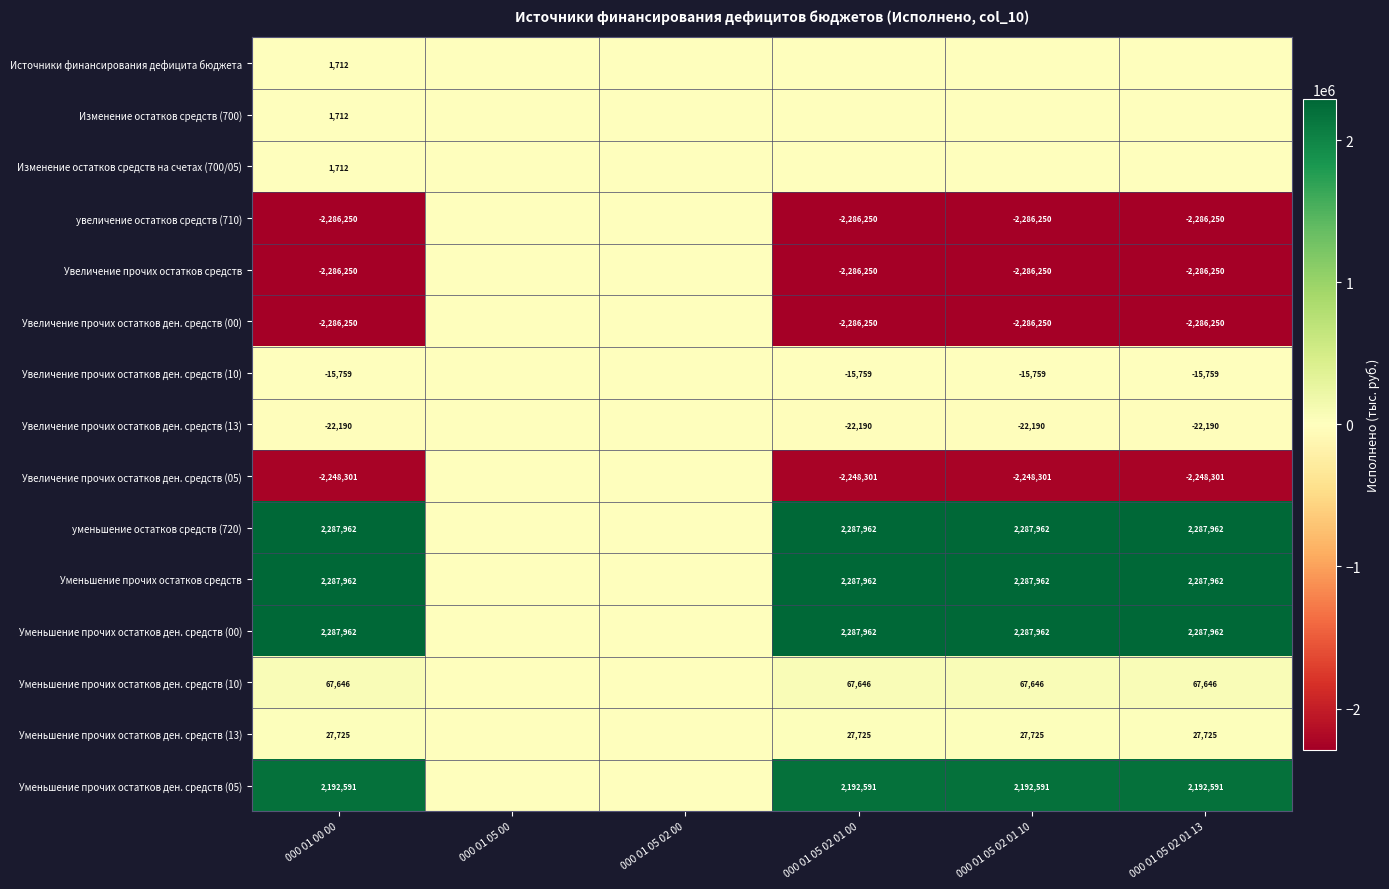

What is the total value across all series at 000 01 00 00?

11984